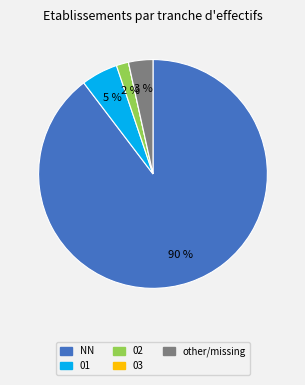

Does any single category account for the majority?

Yes